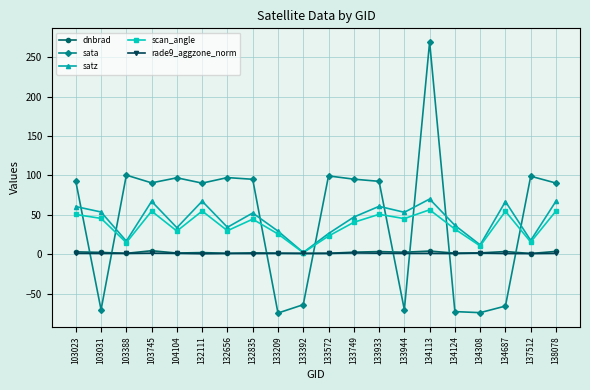

What is the sum of all scan_angle values?

733.7